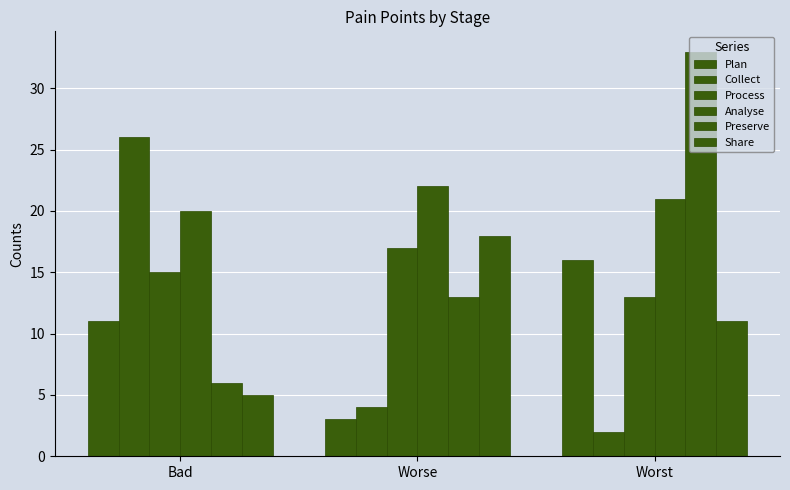

What is the spread (max minus min) of values at Worse?

19